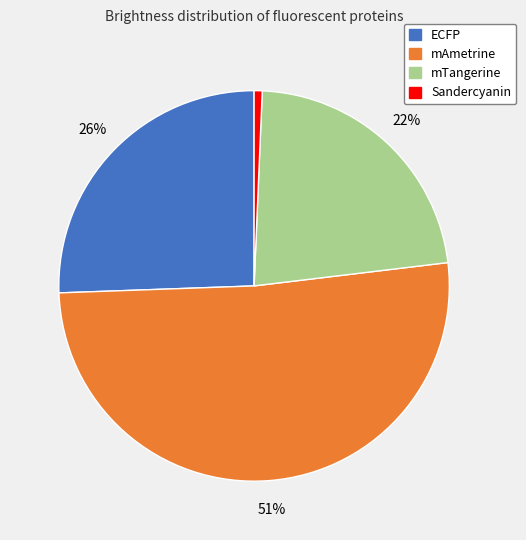

Which has a higher value, mAmetrine or mTangerine?

mAmetrine